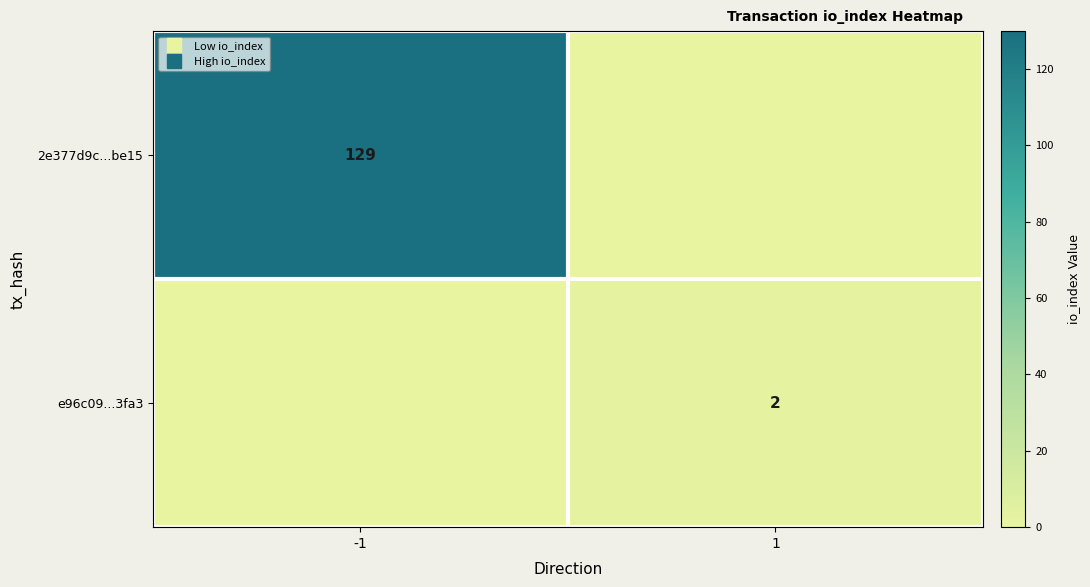

What is the difference between the maximum and minimum values in the e96c09...3fa3 series?

2